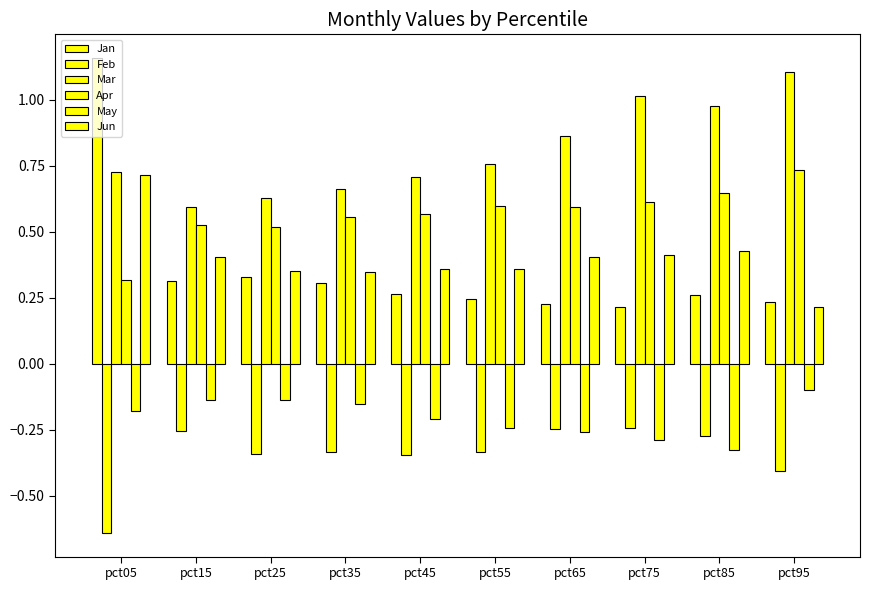

How many bars are there in total?

60